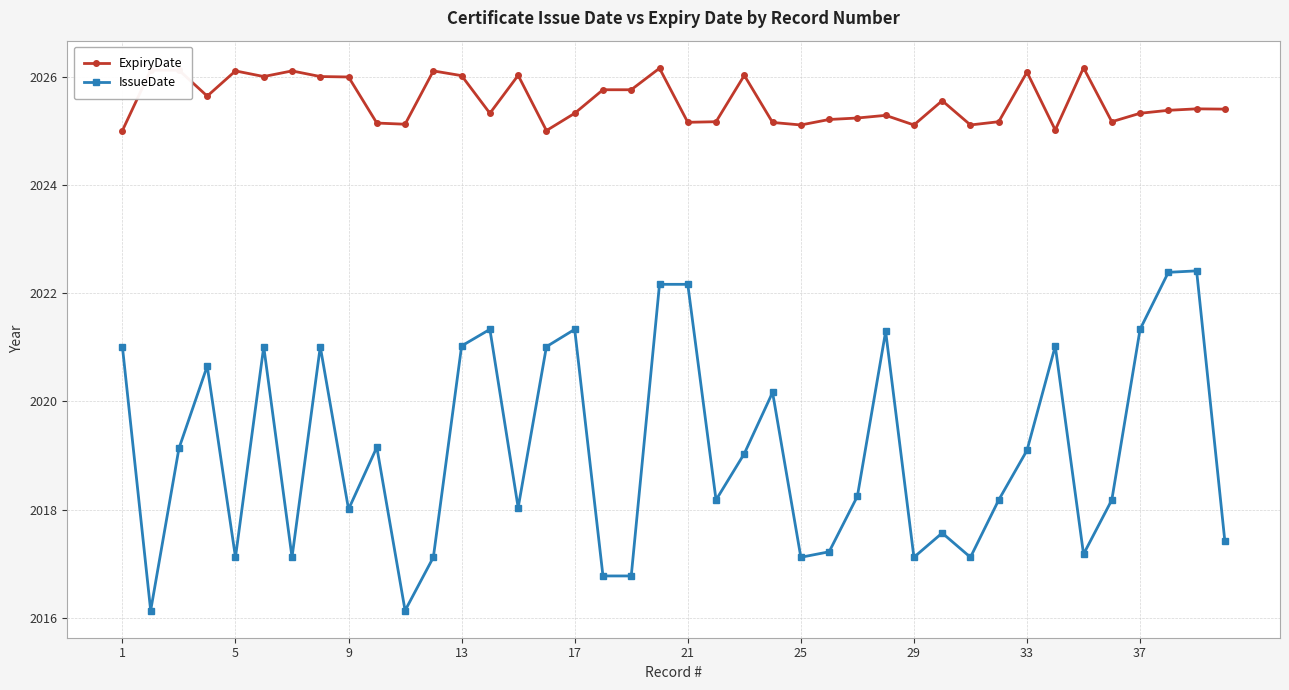

True or false: ExpiryDate and IssueDate intersect in this chart.

False